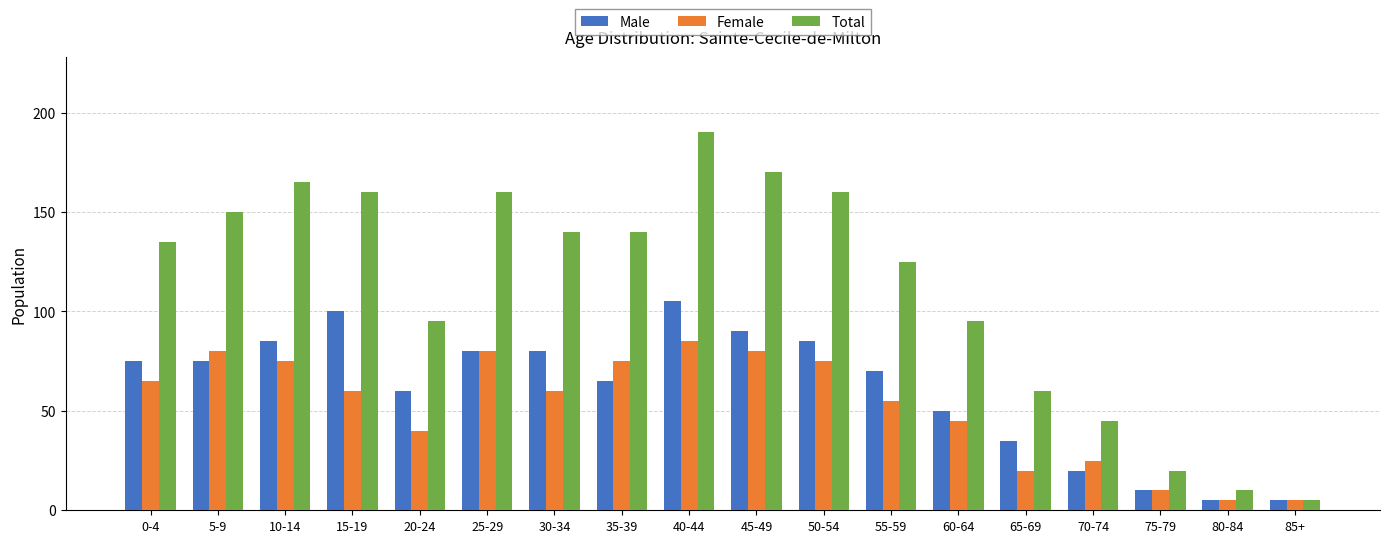

The Total series shows 287 at 15-19. True or false?

False